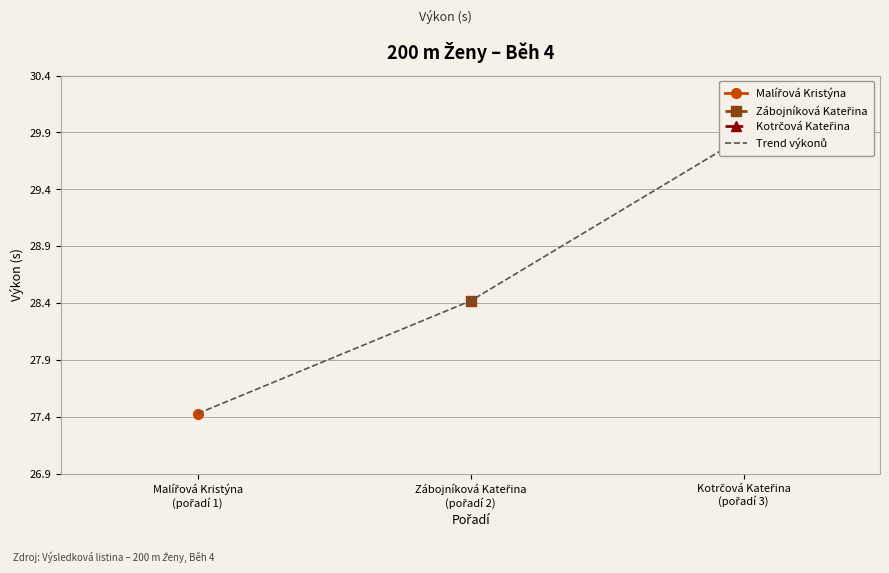

Which category has the lowest value across all series?

Malířová Kristýna
(pořadí 1)